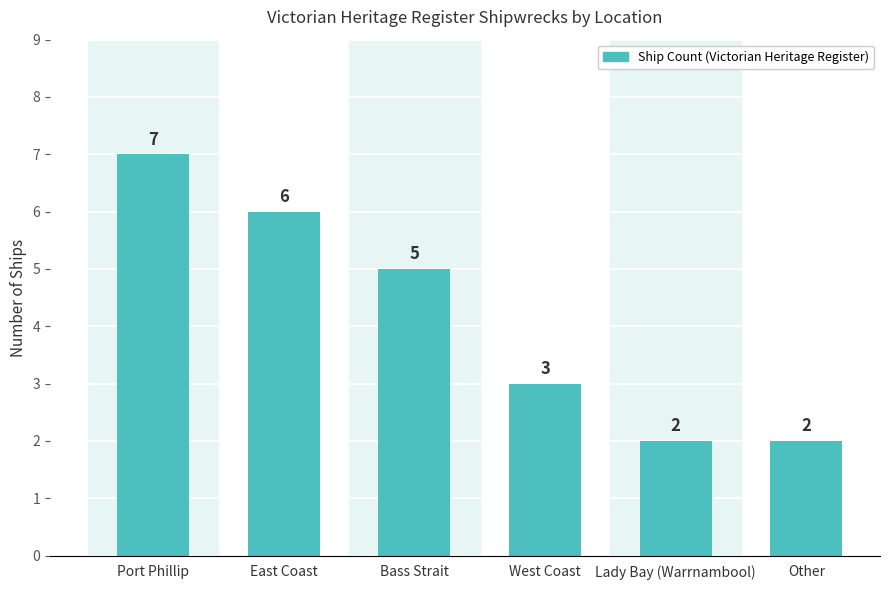

Where does the data first go above 5?

Port Phillip